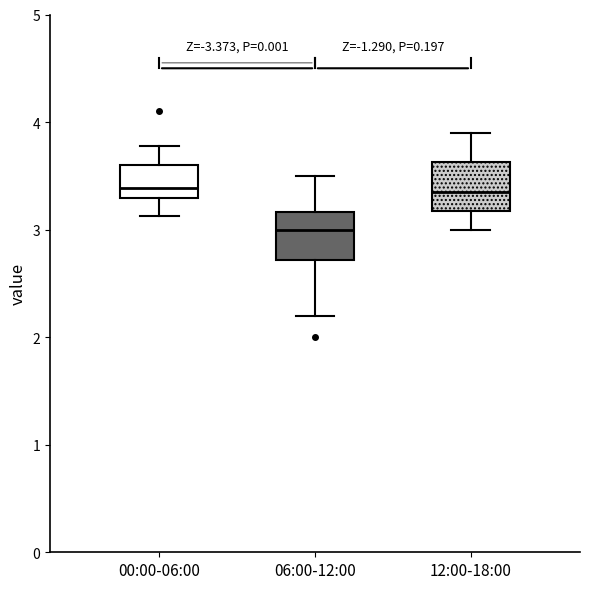

Which box's median line is the lowest?

06:00-12:00